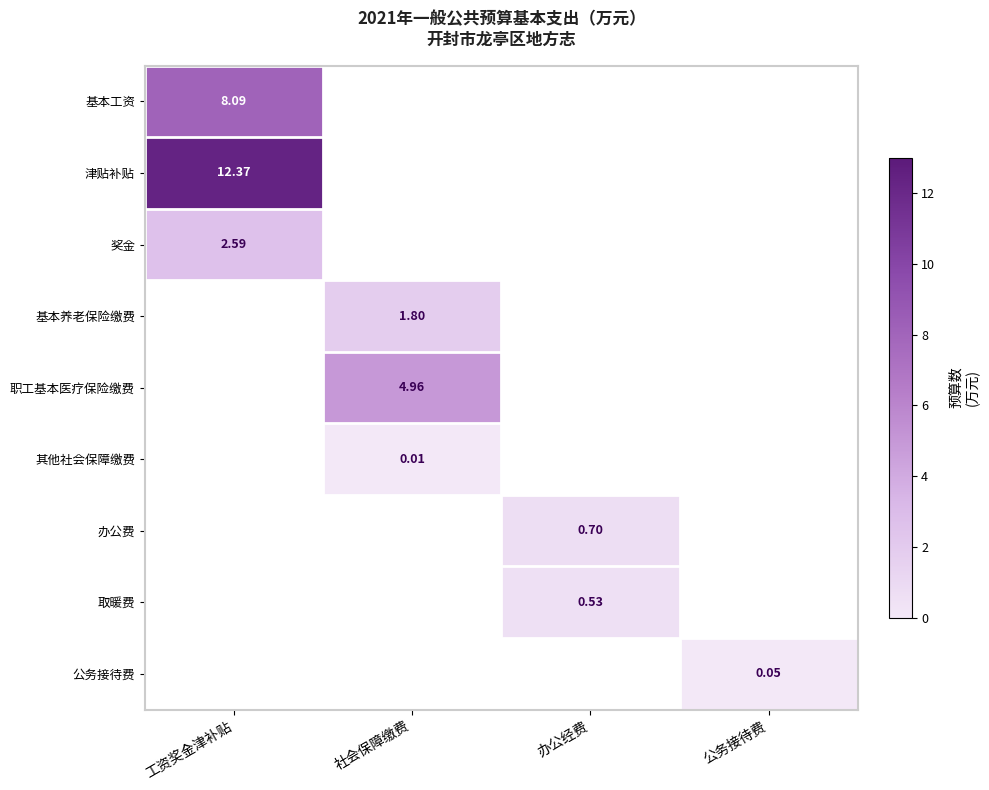

At how many categories does at least one series exceed 0?

4